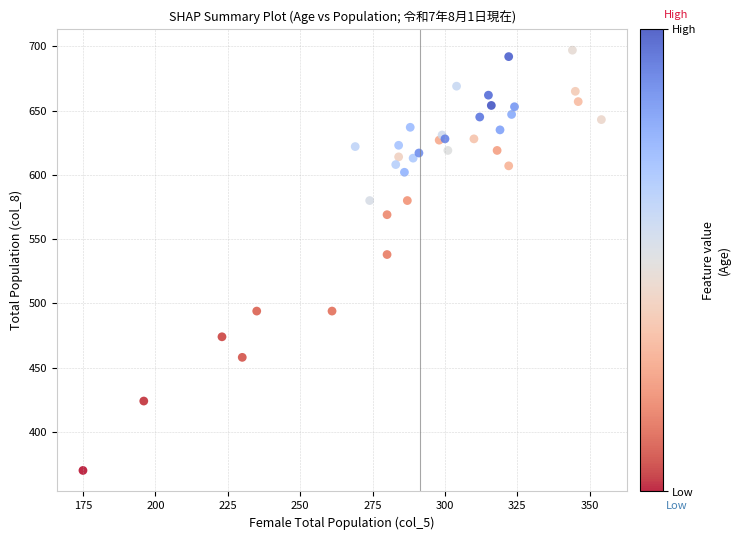

What Y value in the scatter plot is closest to 533?

538